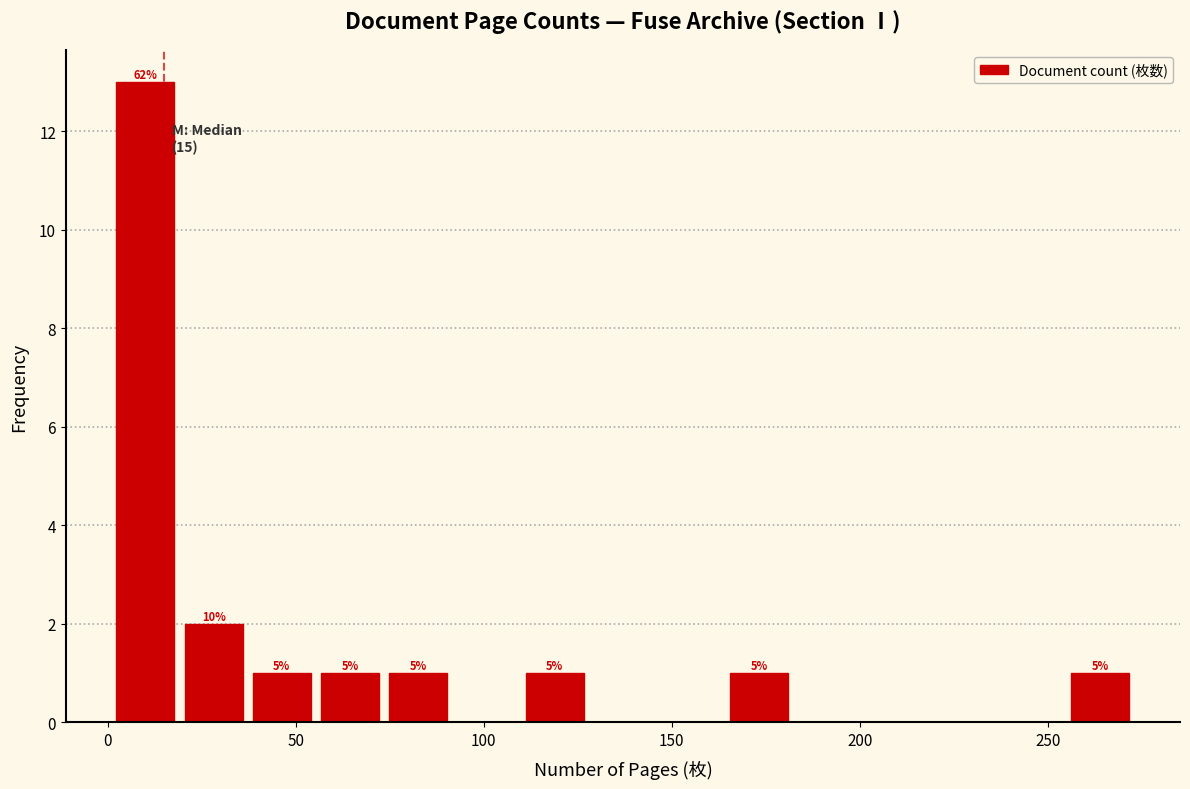

Around what value on the x-axis is the tallest bar? Give the approximate position of its centre, as read against the axis.

10